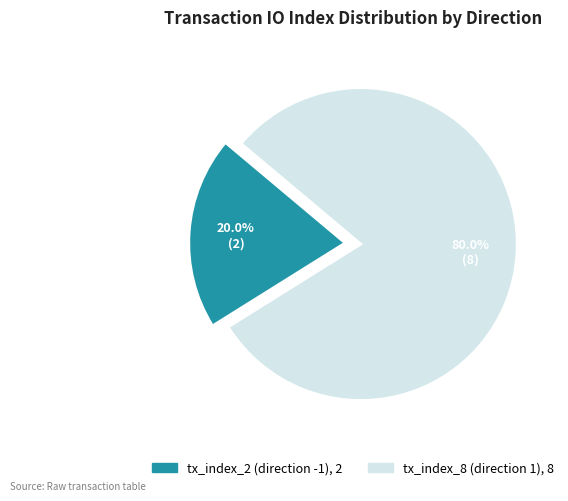

What percentage do tx_index_8 (direction 1) and tx_index_2 (direction -1) together represent?

100.0%